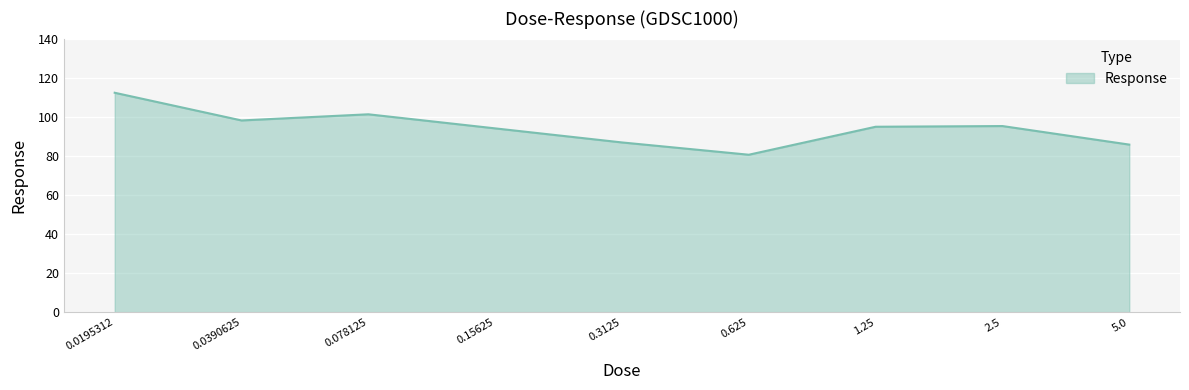

What is the difference between the maximum and minimum values?

31.7